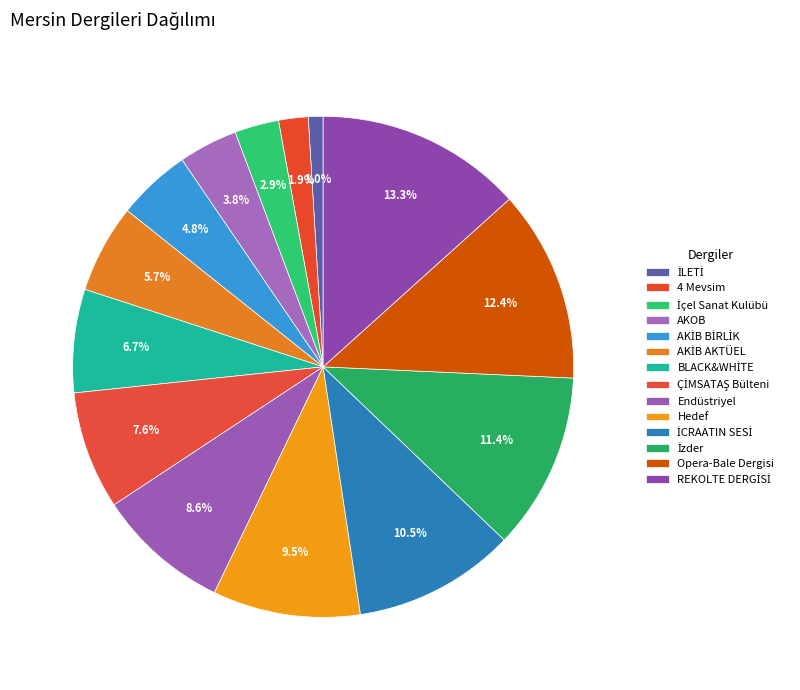

Approximately how many times larger is the value at REKOLTE DERGİSİ compared to AKİB BİRLİK?

2.8